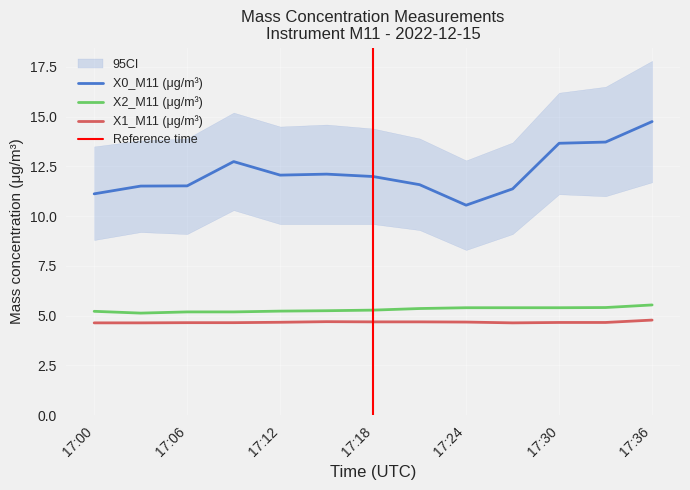

At which label does X0_M11 (μg/m³) reach its peak?

17:36